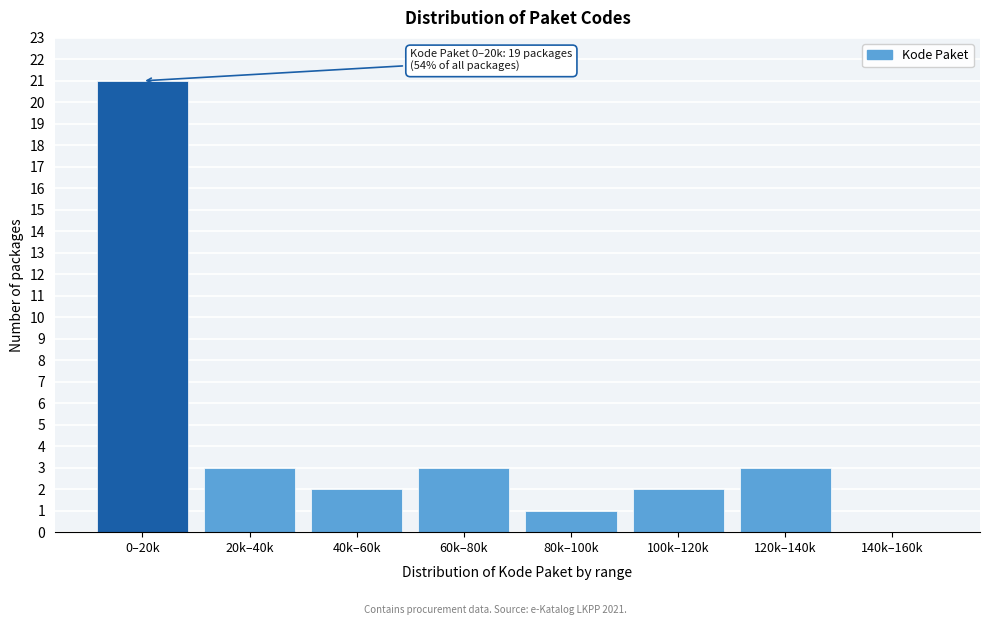

Reading left to right, transcribe all the data shown in this chart.

0–20k=21	20k–40k=3	40k–60k=2	60k–80k=3	80k–100k=1	100k–120k=2	120k–140k=3	140k–160k=0